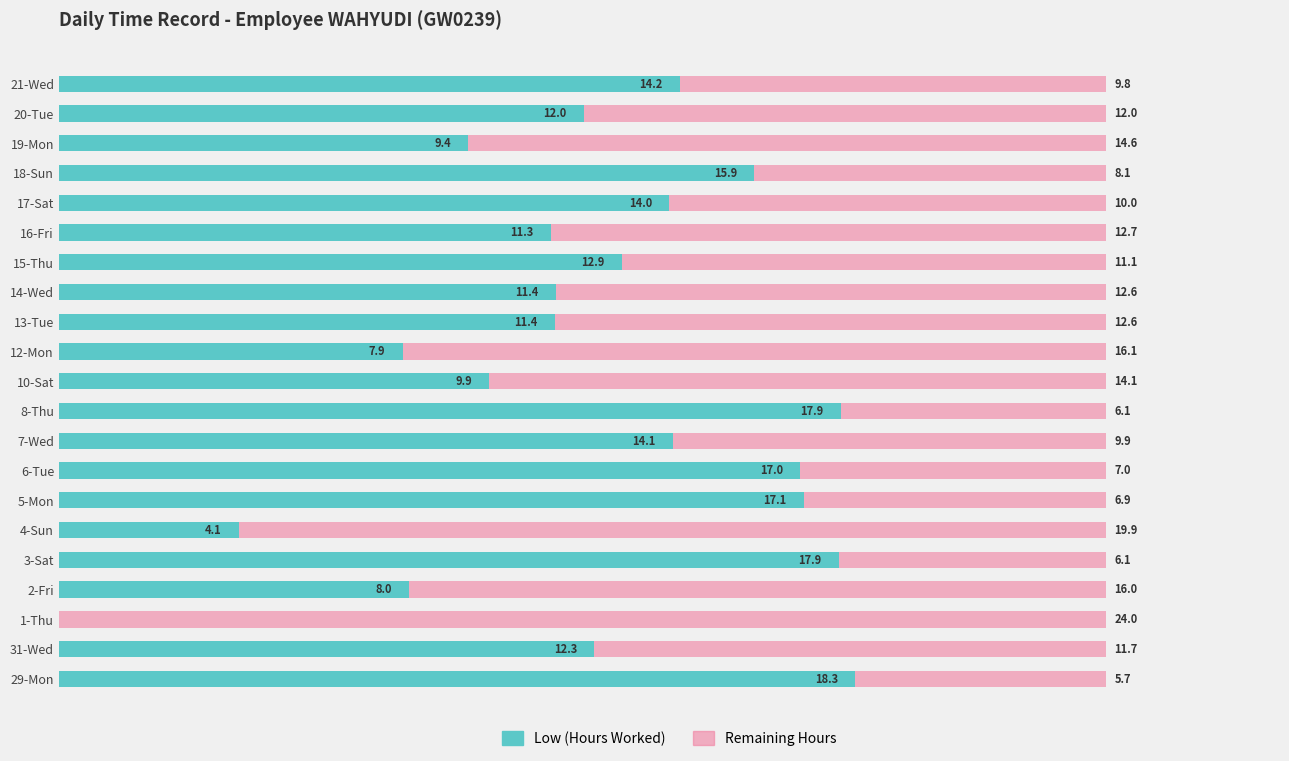

At which label is Low (Hours Worked) closest to 9?

19-Mon